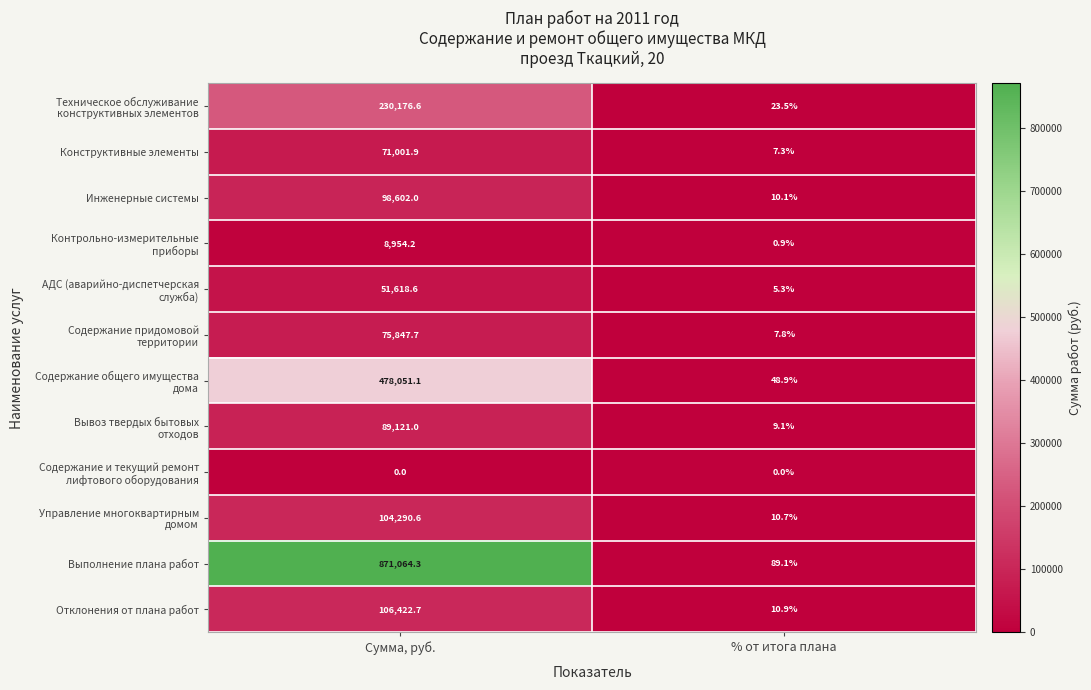

What is the approximate value of Выполнение плана работ at % от итога плана?

89.1